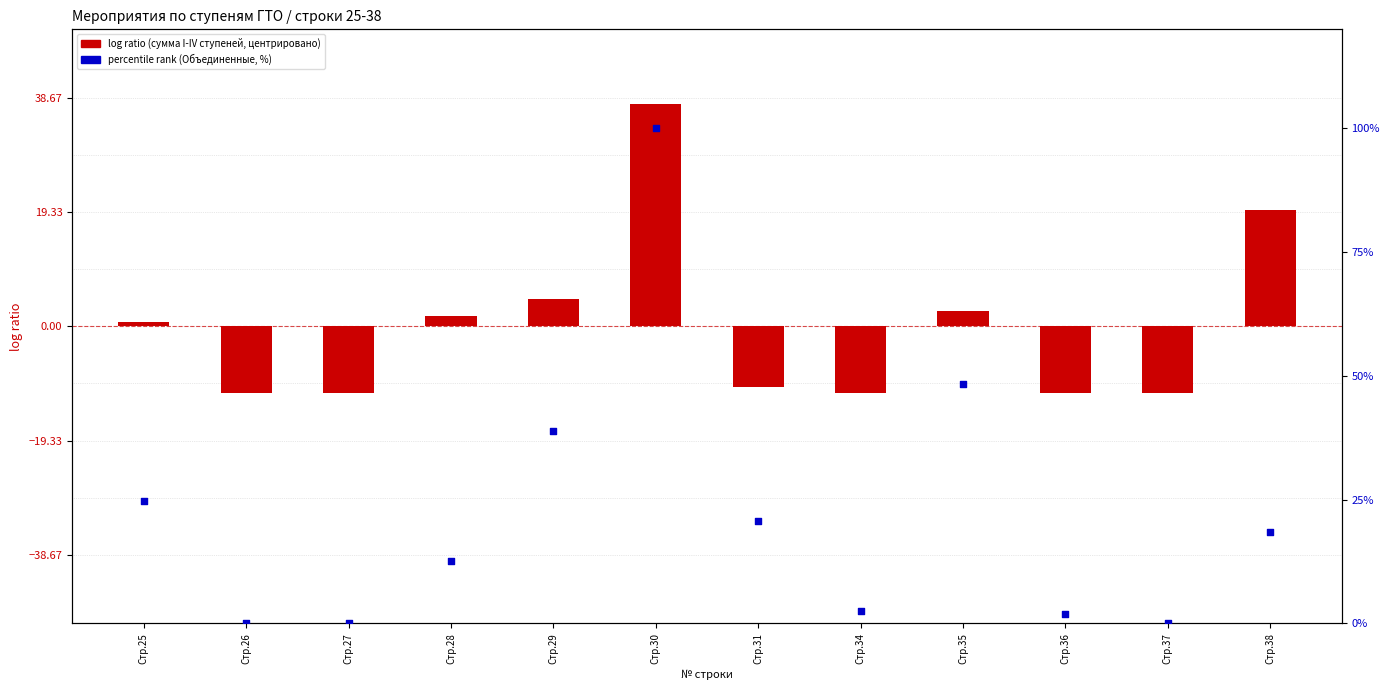

Which has a higher value, Стр.34 or Стр.37?

Стр.34